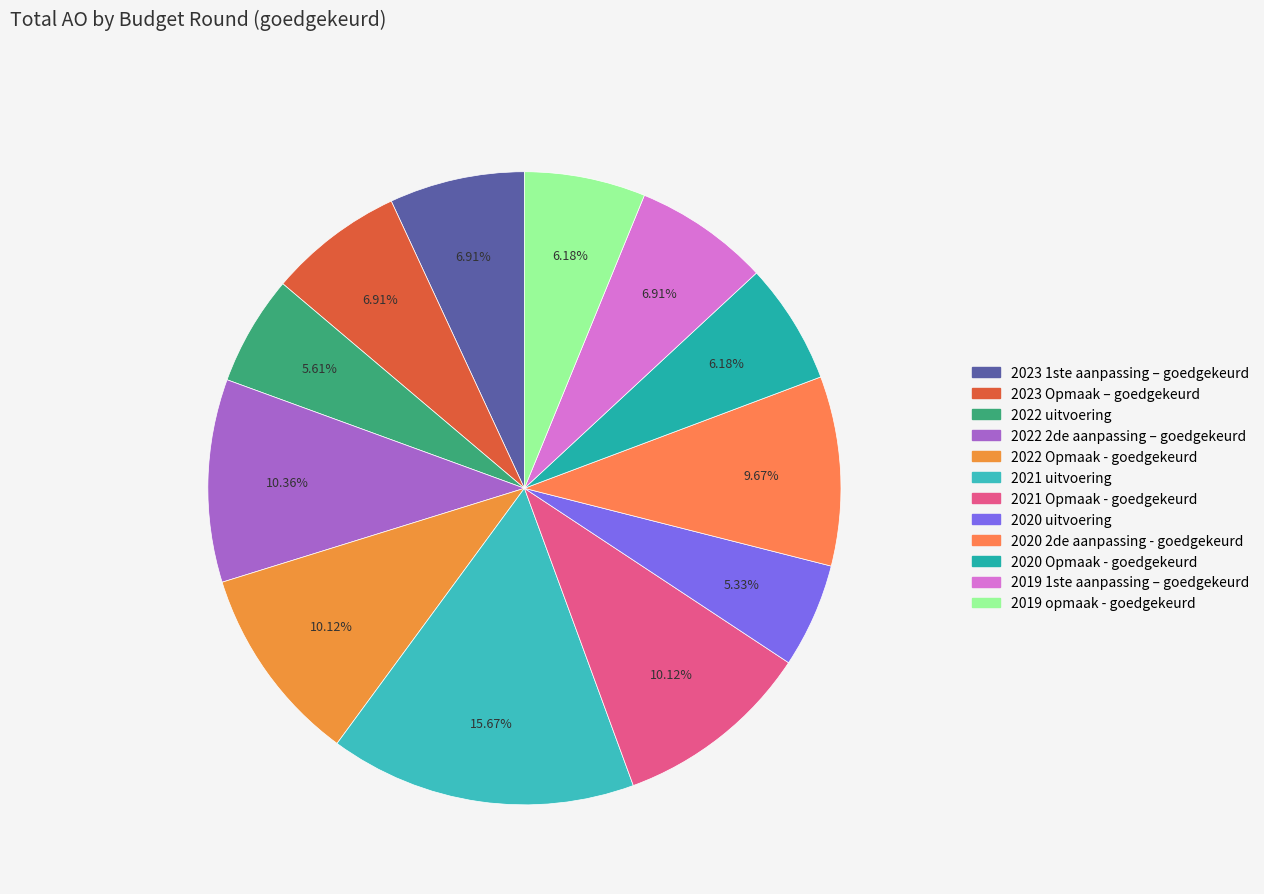

How many segments does this pie chart have?

12